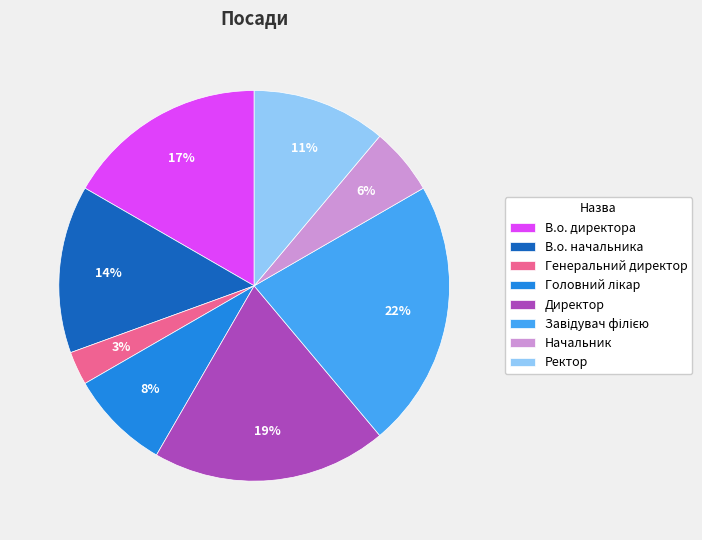

To the nearest percent, what is the difference between the largest and smallest slice percentages?

19%